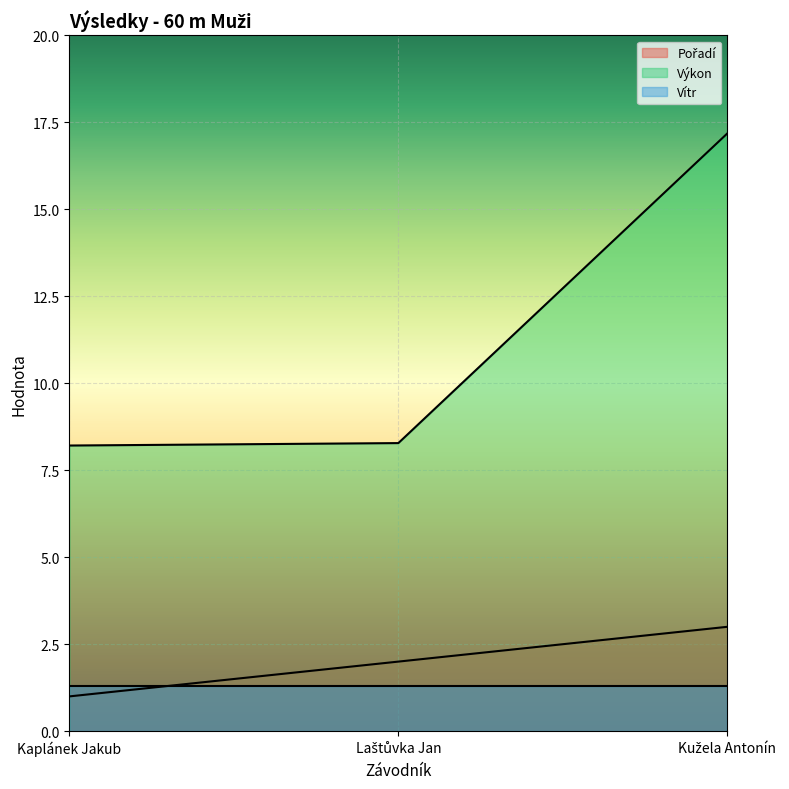

True or false: Výkon has a value of 8.2 at Kaplánek Jakub.

True